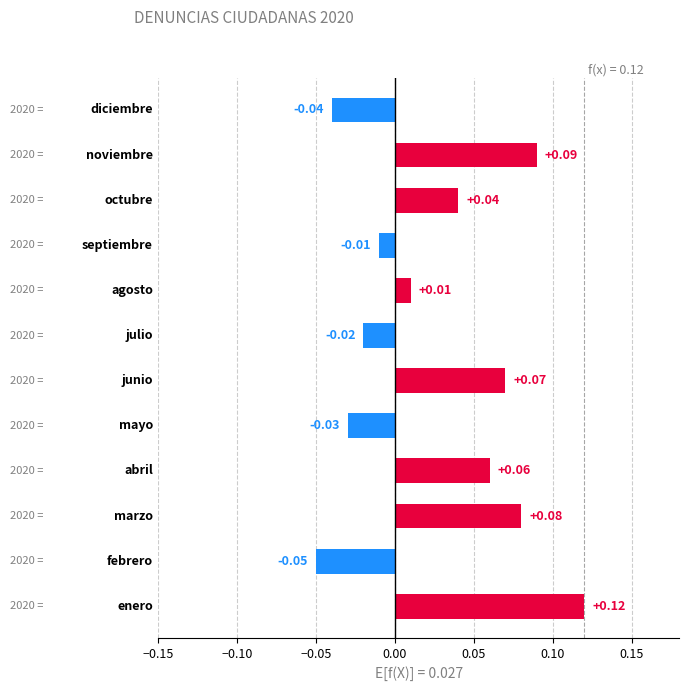

What is the sum of all values?

0.3